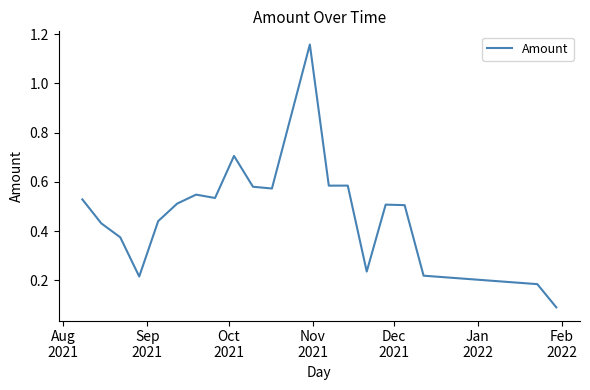

How many interior local valleys (lower than both neighbors) does the data have?

5